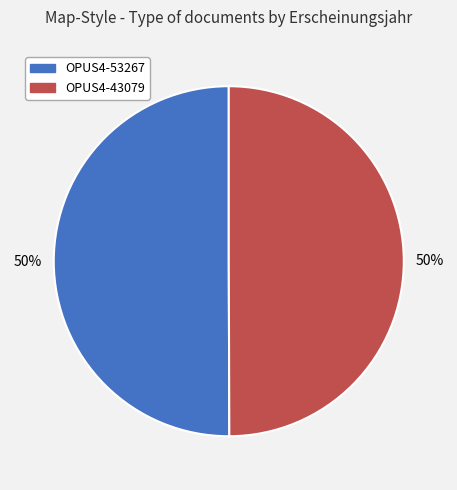

What is the ratio of the value at OPUS4-53267 to the value at OPUS4-43079?

1.0